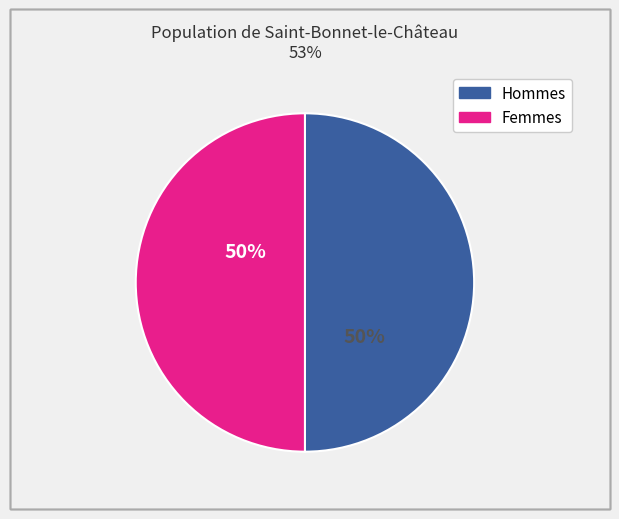

To the nearest percent, what is the average slice percentage?

50%